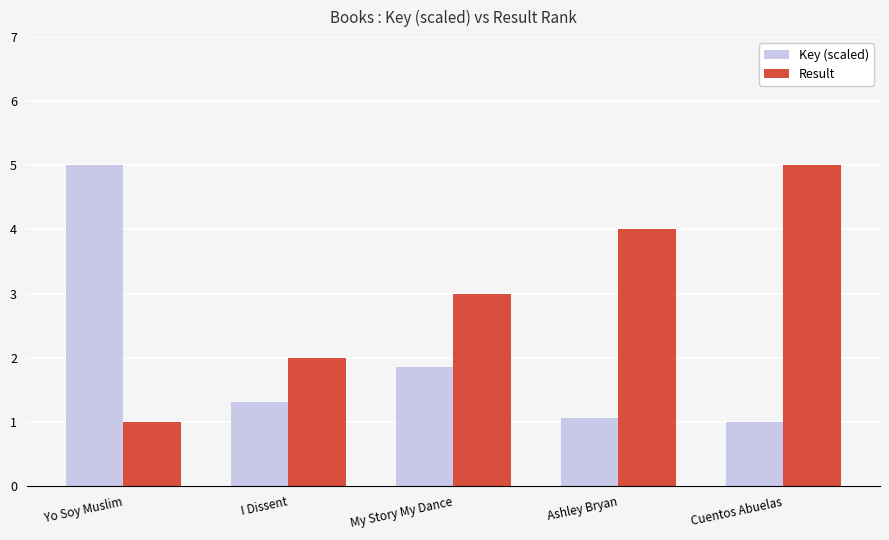

Which series has the largest total across all categories?

Result